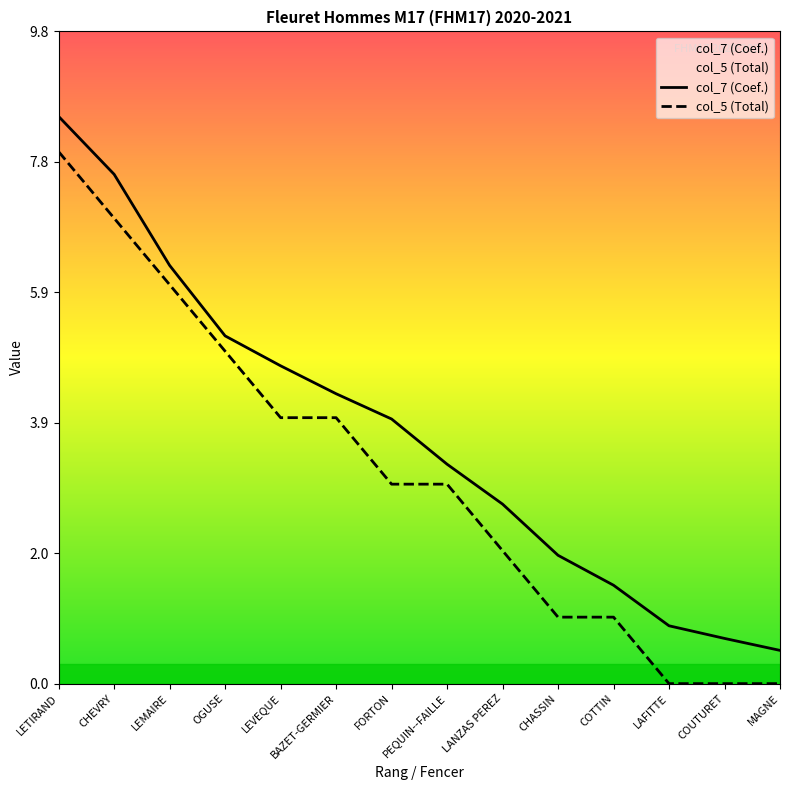

List the series in order of their peak value, highest first.

col_7 (Coef.), col_5 (Total)